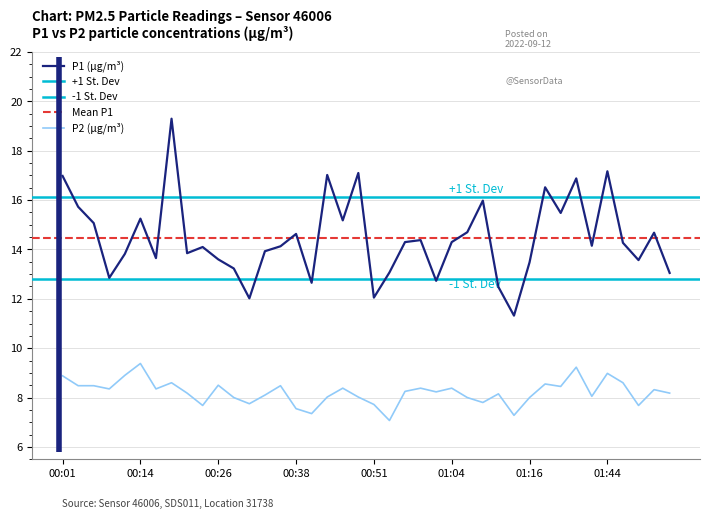

Count the number of categories in the chart.

40